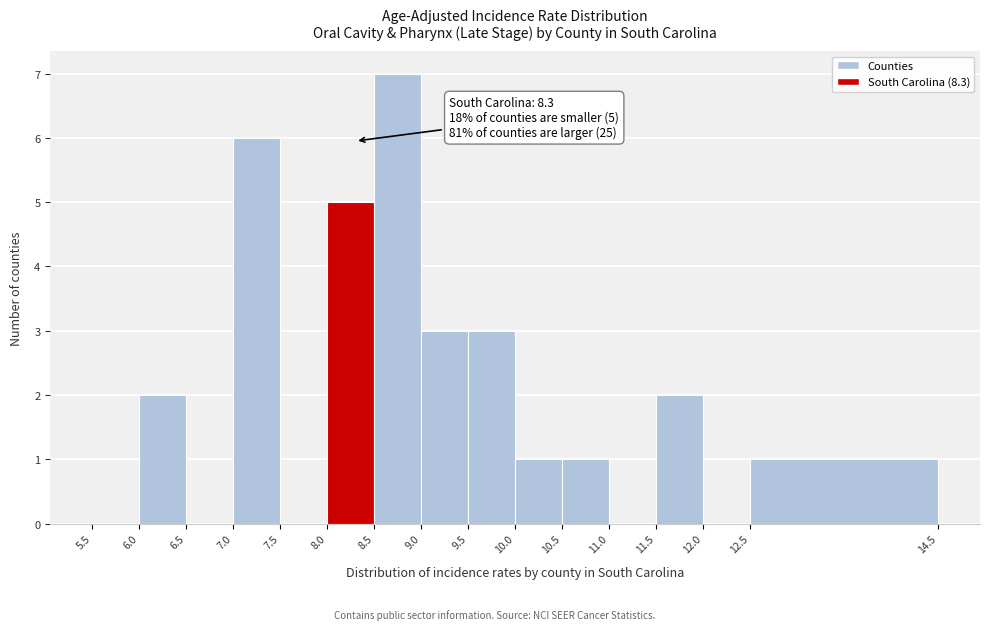

Which range on the x-axis has the tallest bar?

8.5 to 9.0